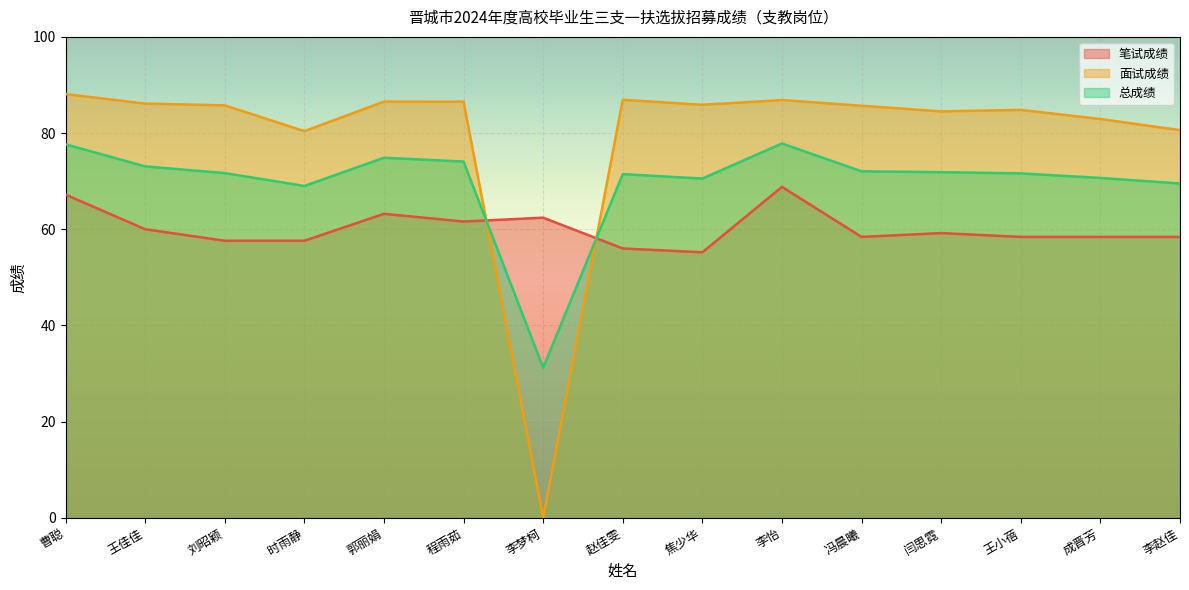

How many data points in 笔试成绩 are above 58?

11